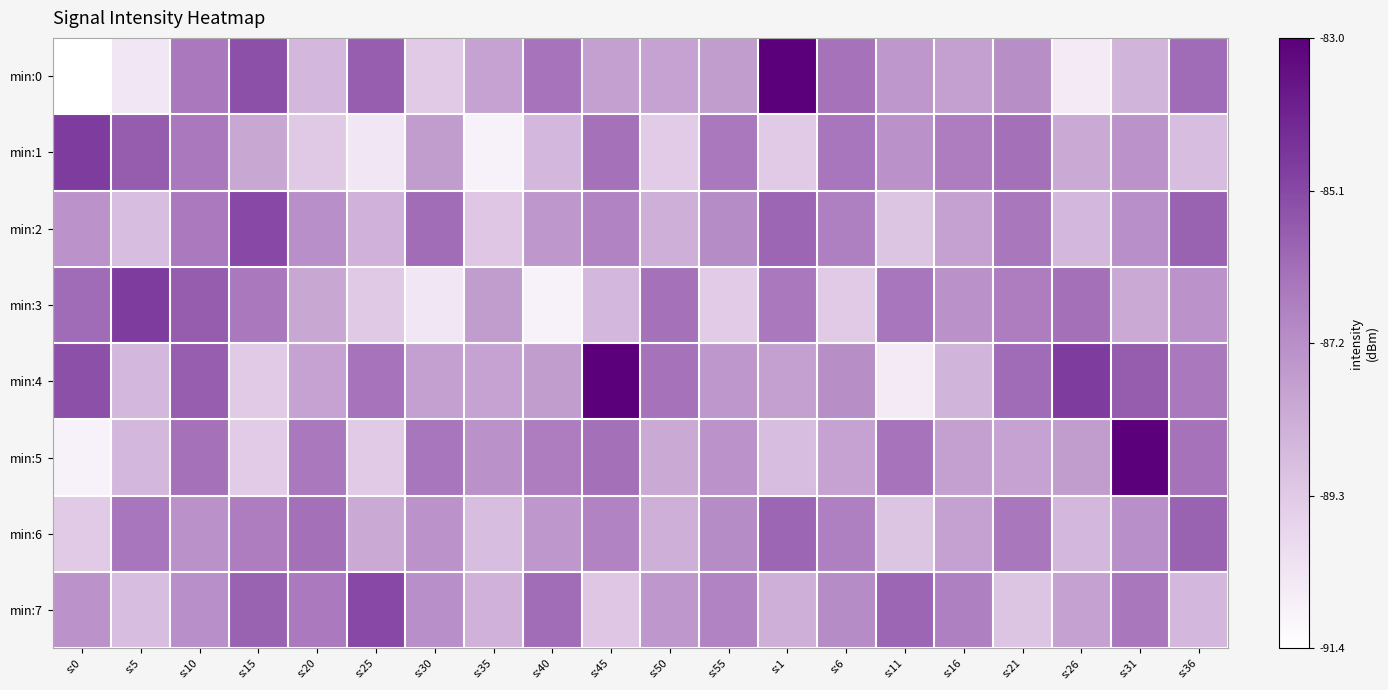

Reading right to left, what are all the values shown in this chart?

min:0: s:36=0.6	s:31=0.3	s:26=0.1	s:21=0.5	s:16=0.4	s:11=0.5	s:6=0.6	s:1=1.0	s:55=0.4	s:50=0.4	s:45=0.4	s:40=0.6	s:35=0.4	s:30=0.2	s:25=0.7	s:20=0.3	s:15=0.7	s:10=0.6	s:5=0.1	s:0=0.0
min:1: s:36=0.3	s:31=0.5	s:26=0.4	s:21=0.6	s:16=0.6	s:11=0.5	s:6=0.6	s:1=0.2	s:55=0.6	s:50=0.2	s:45=0.6	s:40=0.3	s:35=0.1	s:30=0.4	s:25=0.1	s:20=0.3	s:15=0.4	s:10=0.6	s:5=0.7	s:0=0.8
min:2: s:36=0.7	s:31=0.5	s:26=0.3	s:21=0.6	s:16=0.4	s:11=0.3	s:6=0.6	s:1=0.7	s:55=0.5	s:50=0.4	s:45=0.5	s:40=0.5	s:35=0.3	s:30=0.6	s:25=0.4	s:20=0.5	s:15=0.7	s:10=0.6	s:5=0.3	s:0=0.5
min:3: s:36=0.5	s:31=0.4	s:26=0.6	s:21=0.6	s:16=0.5	s:11=0.6	s:6=0.2	s:1=0.6	s:55=0.2	s:50=0.6	s:45=0.3	s:40=0.1	s:35=0.4	s:30=0.1	s:25=0.3	s:20=0.4	s:15=0.6	s:10=0.7	s:5=0.8	s:0=0.6
min:4: s:36=0.6	s:31=0.7	s:26=0.8	s:21=0.6	s:16=0.3	s:11=0.1	s:6=0.5	s:1=0.4	s:55=0.5	s:50=0.6	s:45=1.0	s:40=0.4	s:35=0.4	s:30=0.4	s:25=0.6	s:20=0.4	s:15=0.2	s:10=0.7	s:5=0.3	s:0=0.7
min:5: s:36=0.6	s:31=1.0	s:26=0.4	s:21=0.4	s:16=0.4	s:11=0.6	s:6=0.4	s:1=0.3	s:55=0.5	s:50=0.4	s:45=0.6	s:40=0.6	s:35=0.5	s:30=0.6	s:25=0.2	s:20=0.6	s:15=0.2	s:10=0.6	s:5=0.3	s:0=0.1
min:6: s:36=0.7	s:31=0.5	s:26=0.3	s:21=0.6	s:16=0.4	s:11=0.3	s:6=0.6	s:1=0.7	s:55=0.5	s:50=0.4	s:45=0.5	s:40=0.5	s:35=0.3	s:30=0.5	s:25=0.4	s:20=0.6	s:15=0.6	s:10=0.5	s:5=0.6	s:0=0.2
min:7: s:36=0.3	s:31=0.6	s:26=0.4	s:21=0.3	s:16=0.6	s:11=0.7	s:6=0.5	s:1=0.4	s:55=0.5	s:50=0.5	s:45=0.3	s:40=0.6	s:35=0.4	s:30=0.5	s:25=0.7	s:20=0.6	s:15=0.7	s:10=0.5	s:5=0.3	s:0=0.5